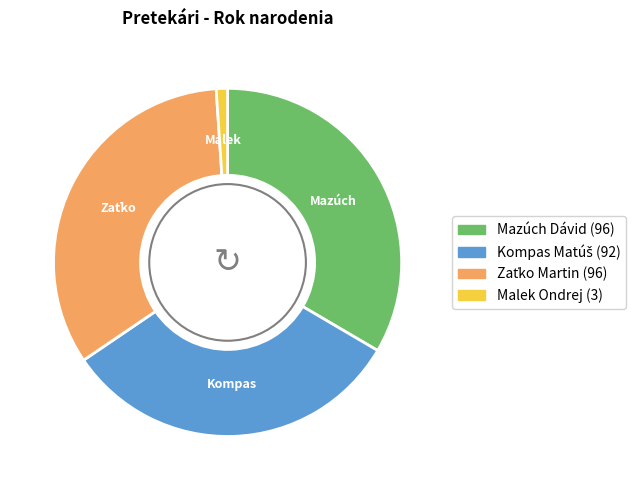

True or false: Mazúch Dávid accounts for 42% of the total.

False